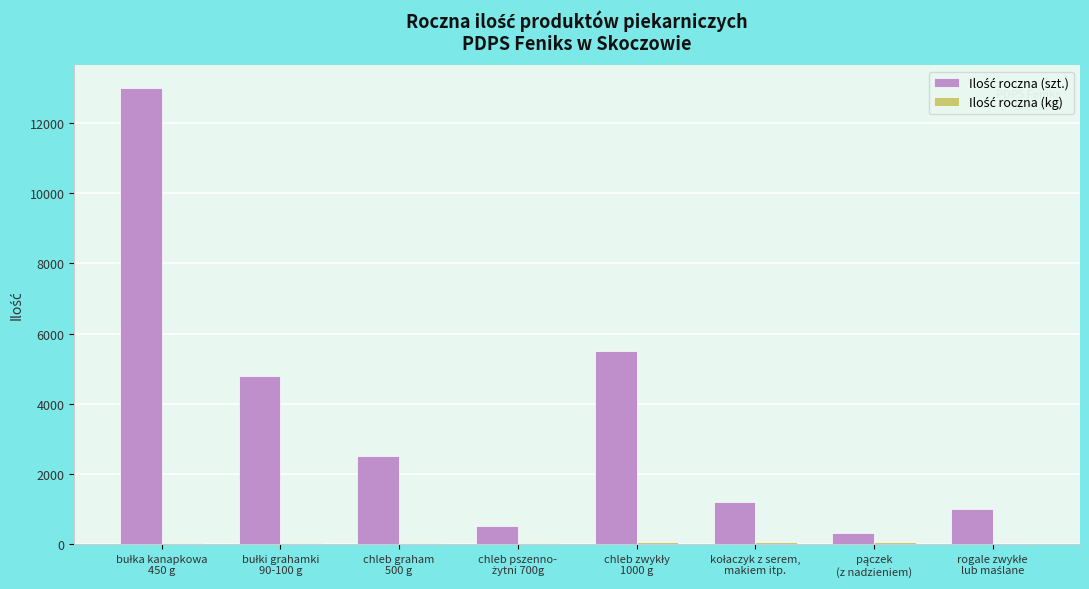

How many categories are shown in the chart?

8